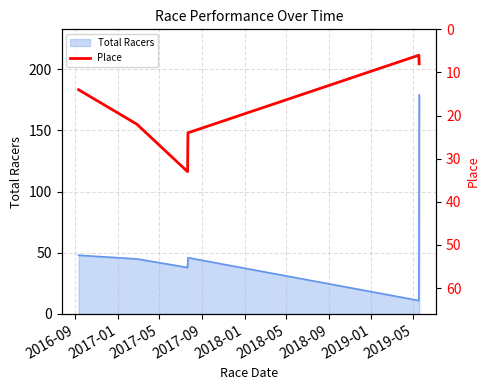

How many data points are above 22?

2